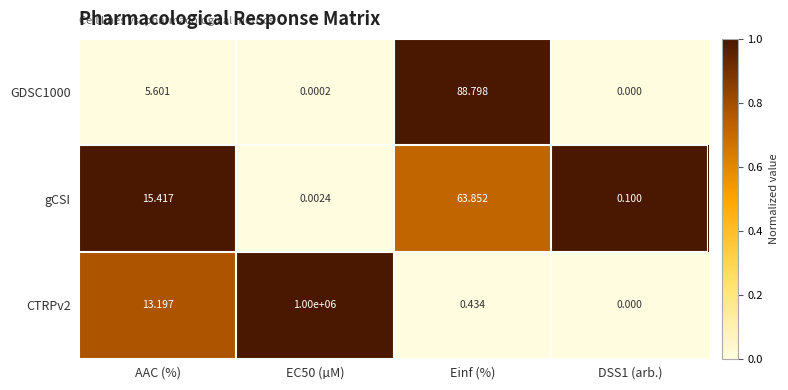

Which label corresponds to the smallest value in the chart?

DSS1 (arb.)